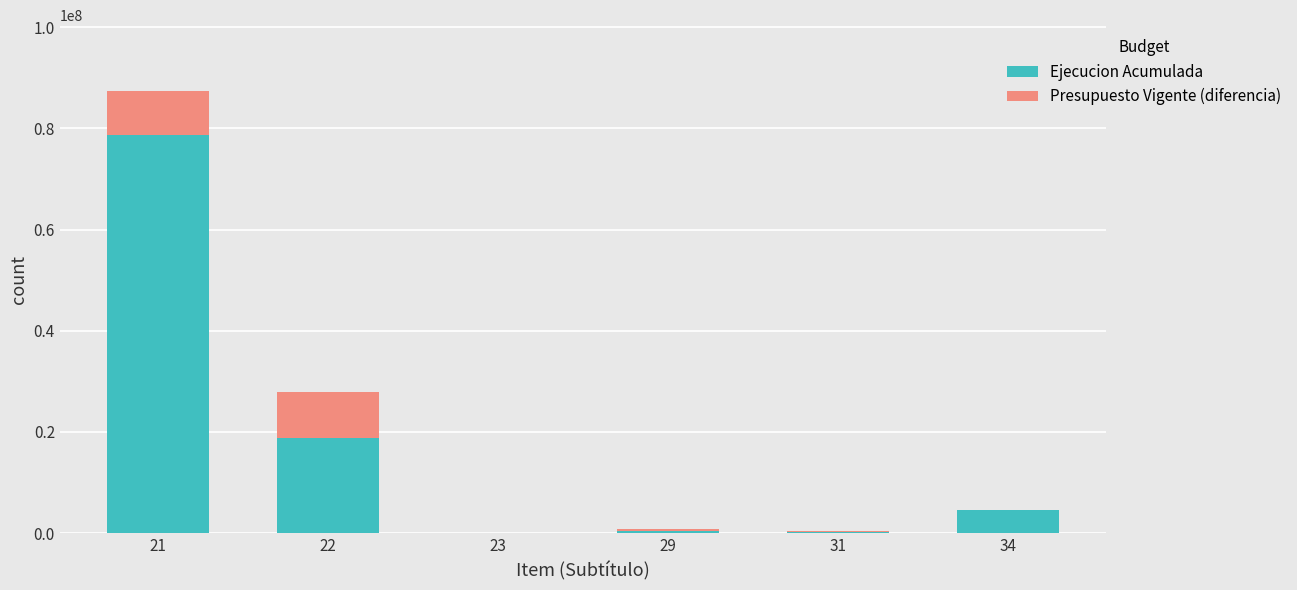

The value of Ejecucion Acumulada at 34 is 4585165. True or false?

True